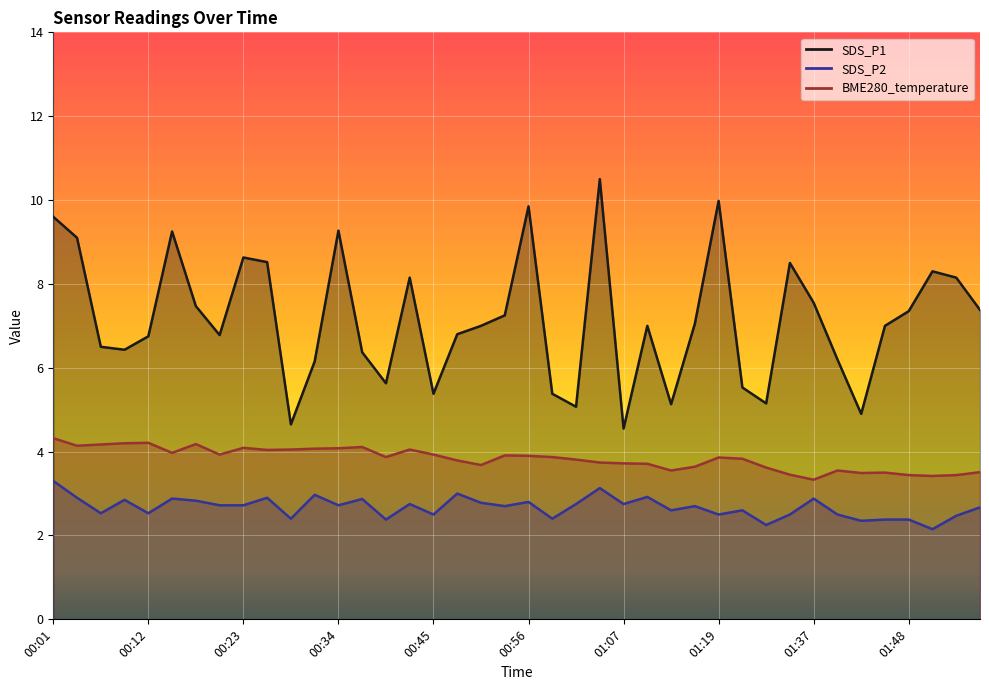

Does the chart display data point markers on the line(s)?

No